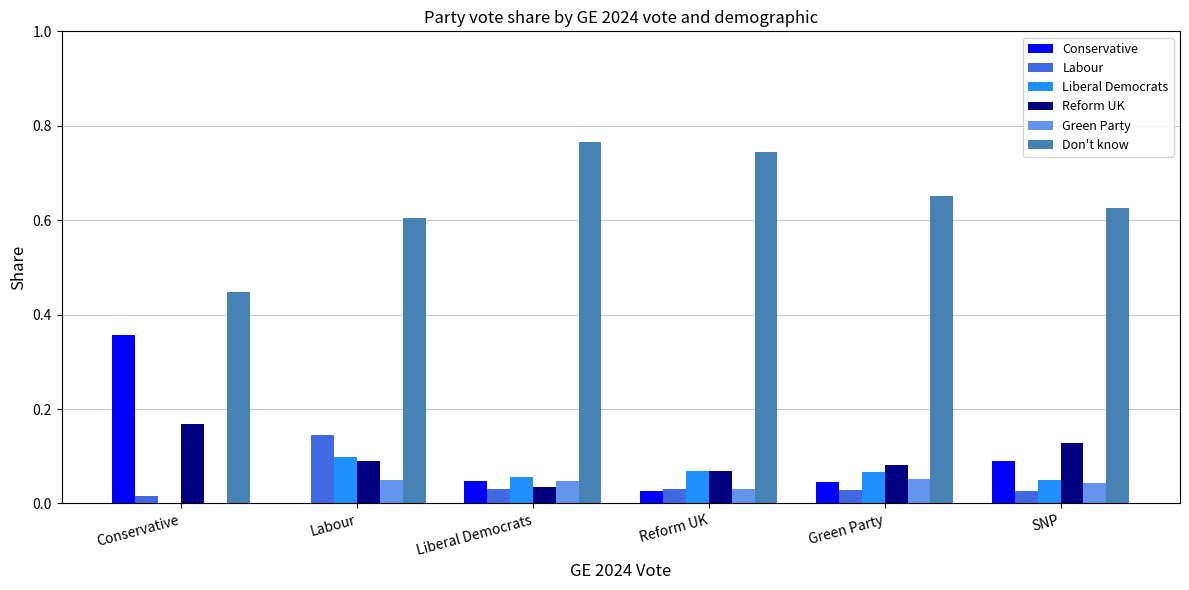

How many data points does each series have?

6